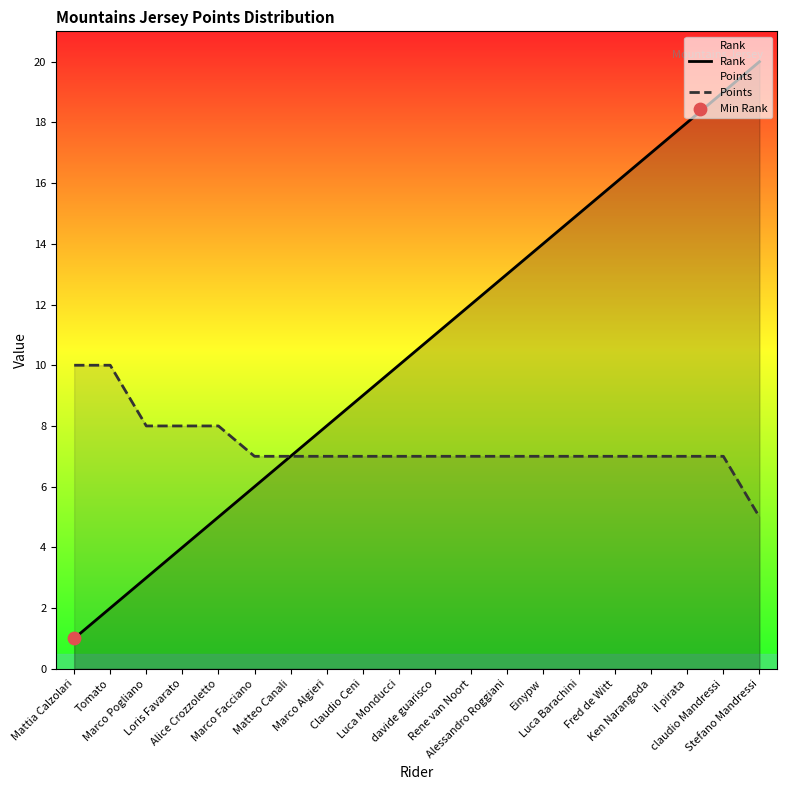

What are all the series names shown in the legend?

Rank, Points